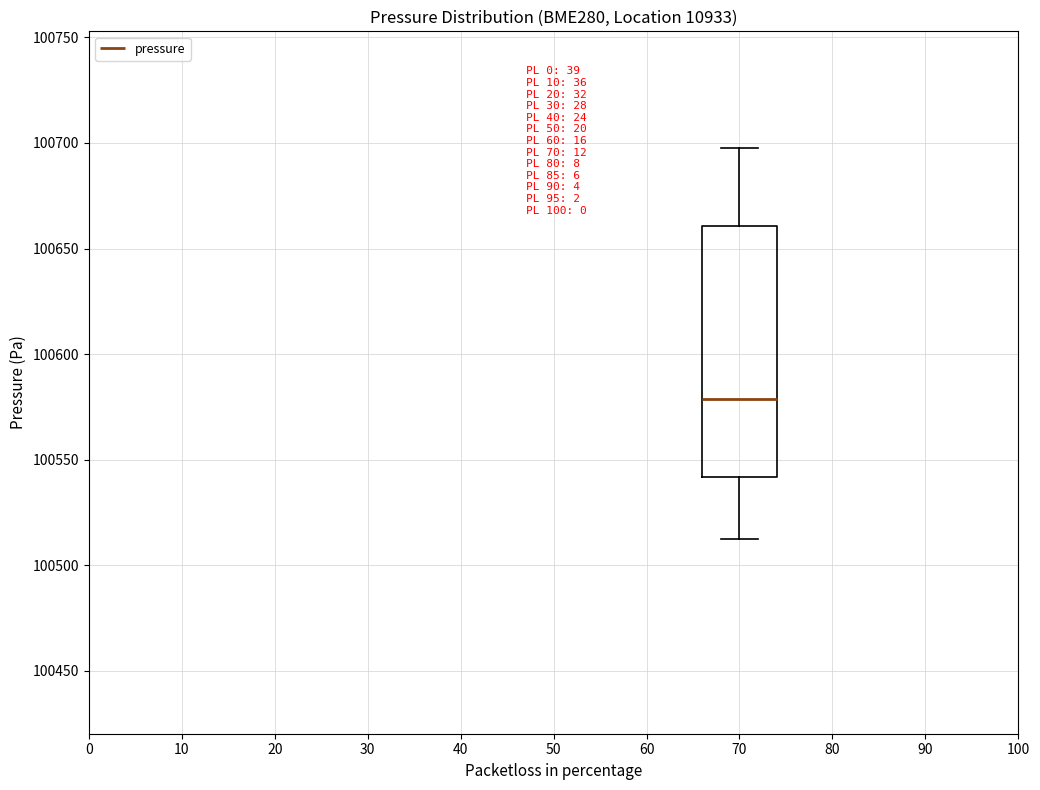

Read this box plot against the y-axis: the position of the median line, the range covered by the box, and the ends of both whiskers. The values are not printed on the chart, so give them approximately, as read against the axis.

median 100580, box 100540 to 100660, whiskers 100515 to 100695